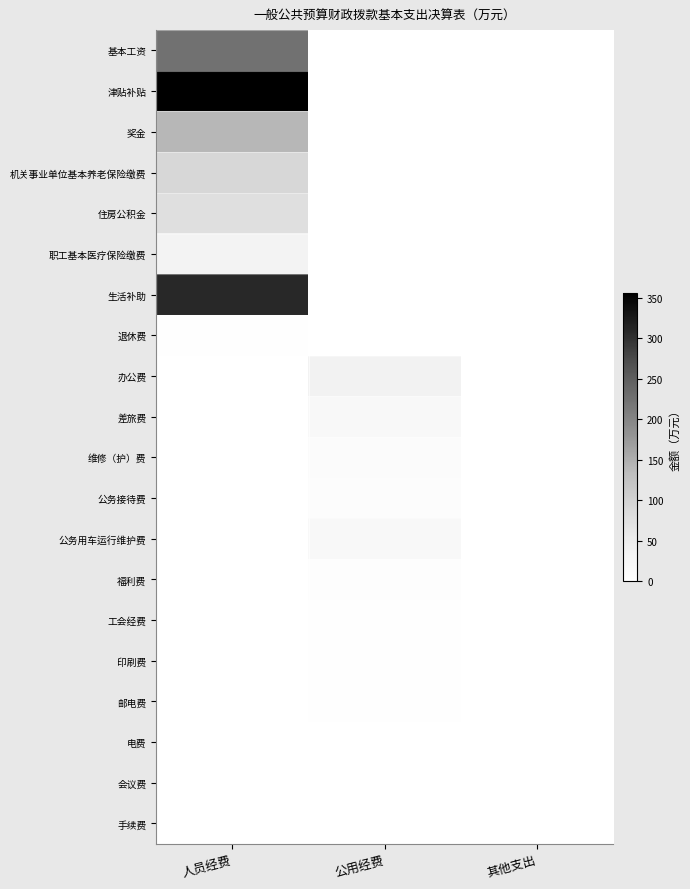

What is the maximum value shown in the chart?

356.2